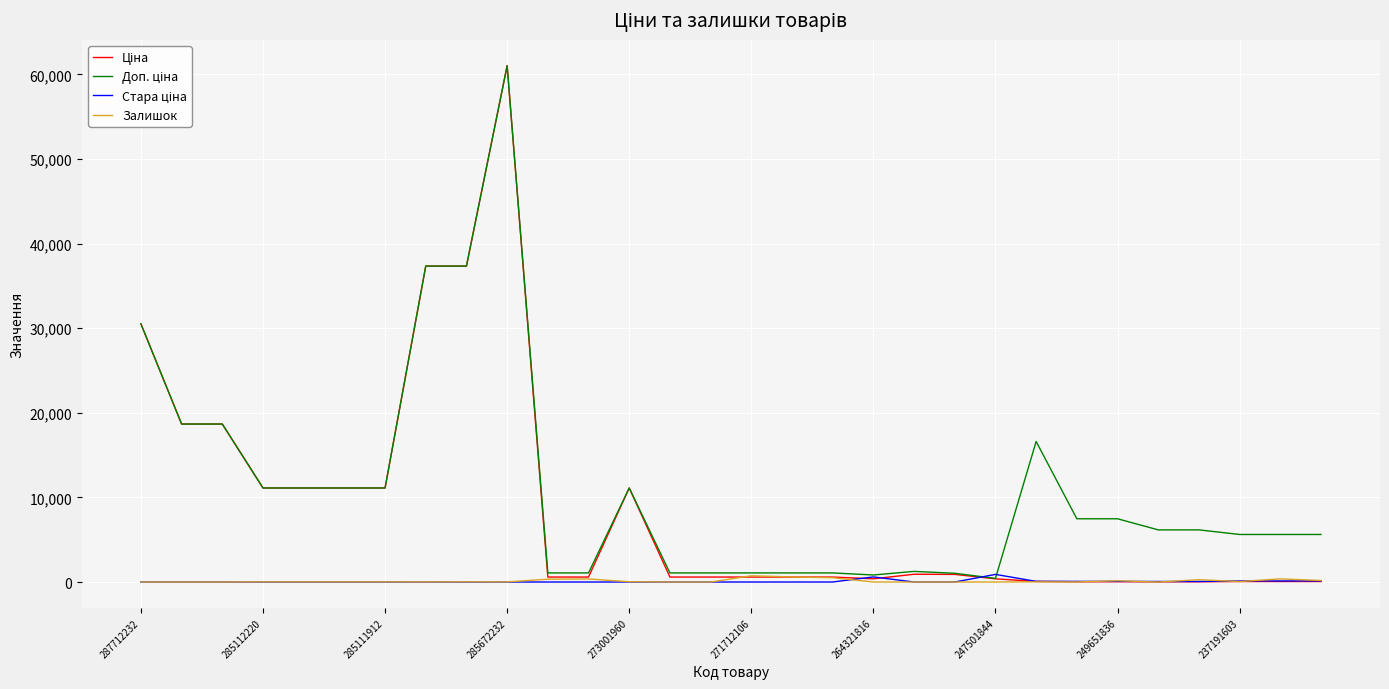

At which category is the sum across all series the highest?

285672232